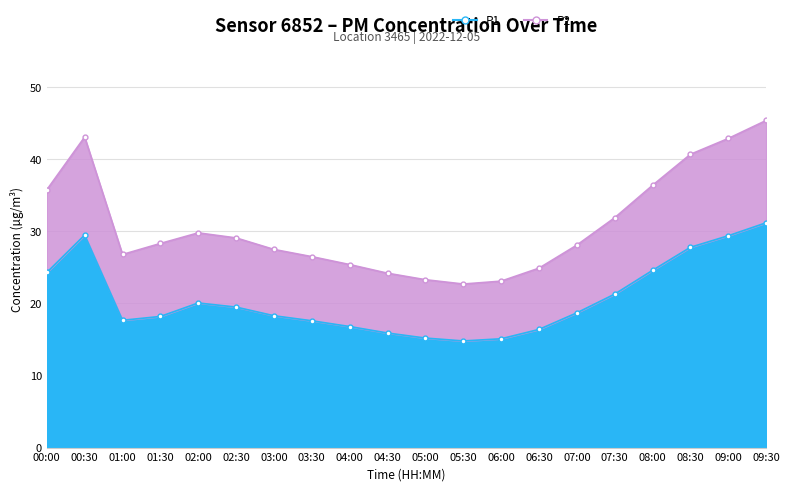

What is the average value of the P1 series?

20.6